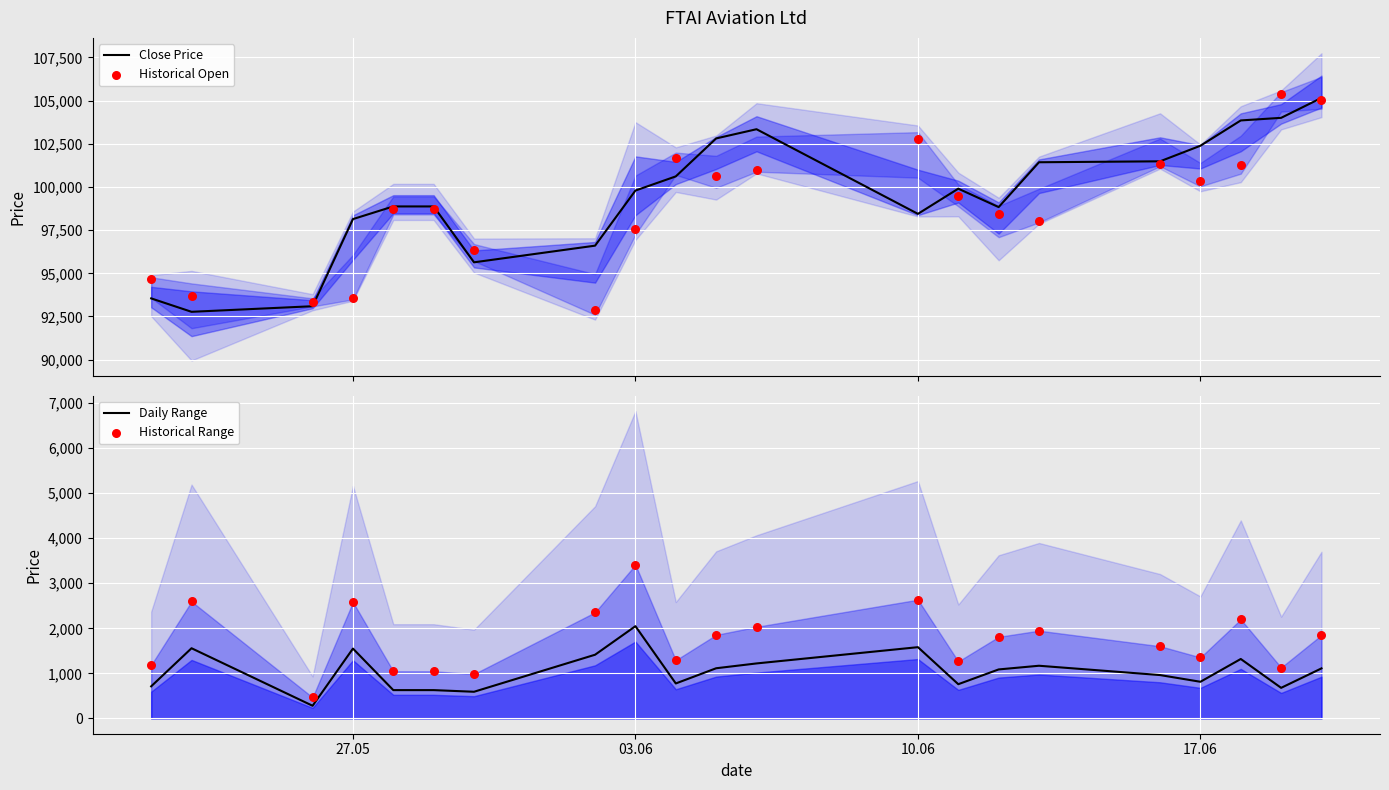

Which series has the largest total across all categories?

Close Price